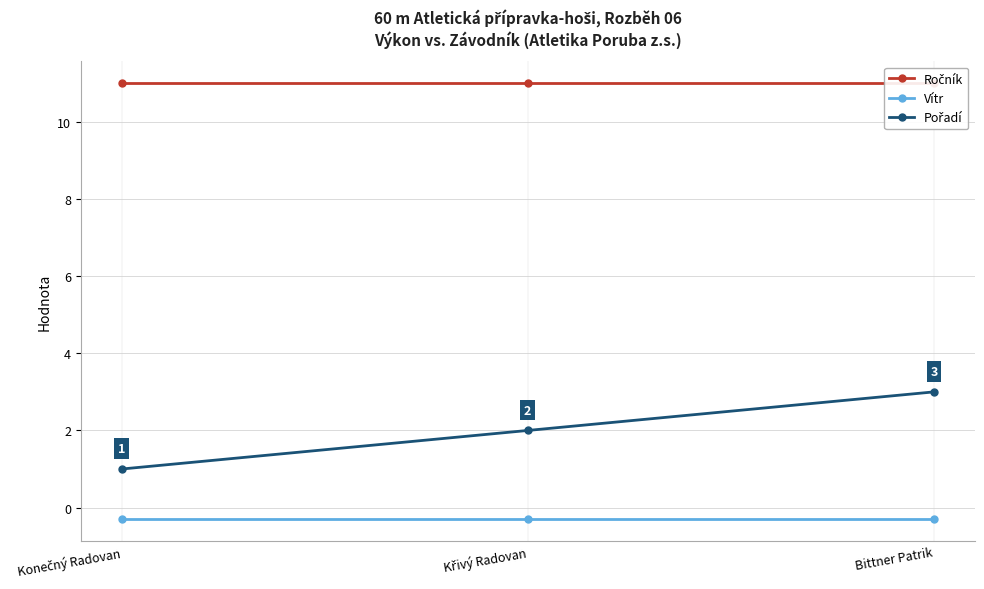

What is the sum of all Vítr values?

-0.9